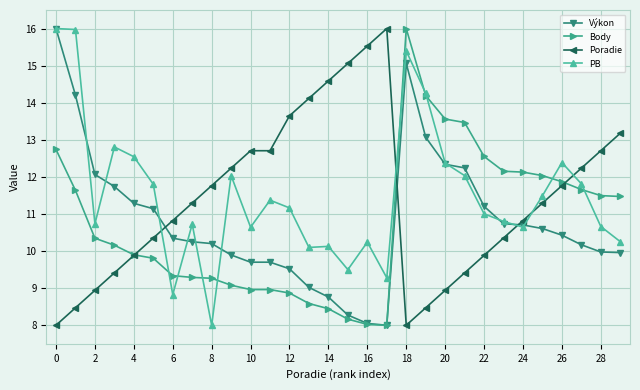

Does the chart display data point markers on the line(s)?

Yes